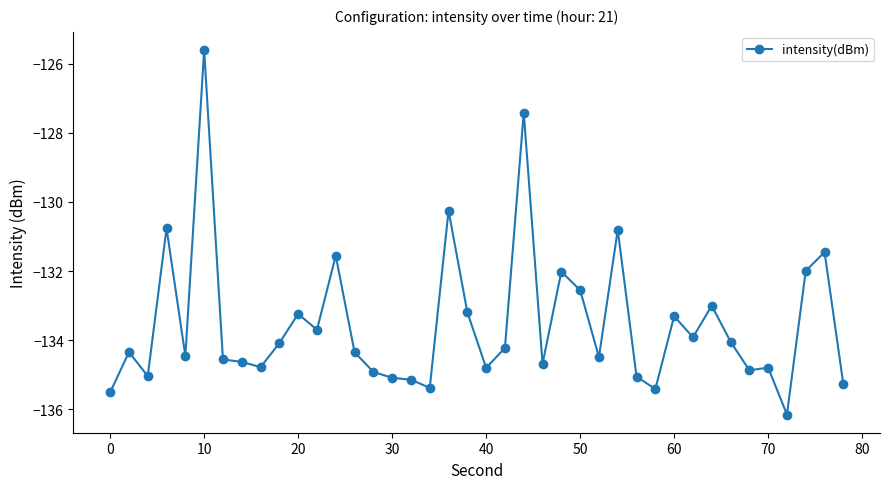

True or false: there are more than 1 points higher than both neighbors.

True